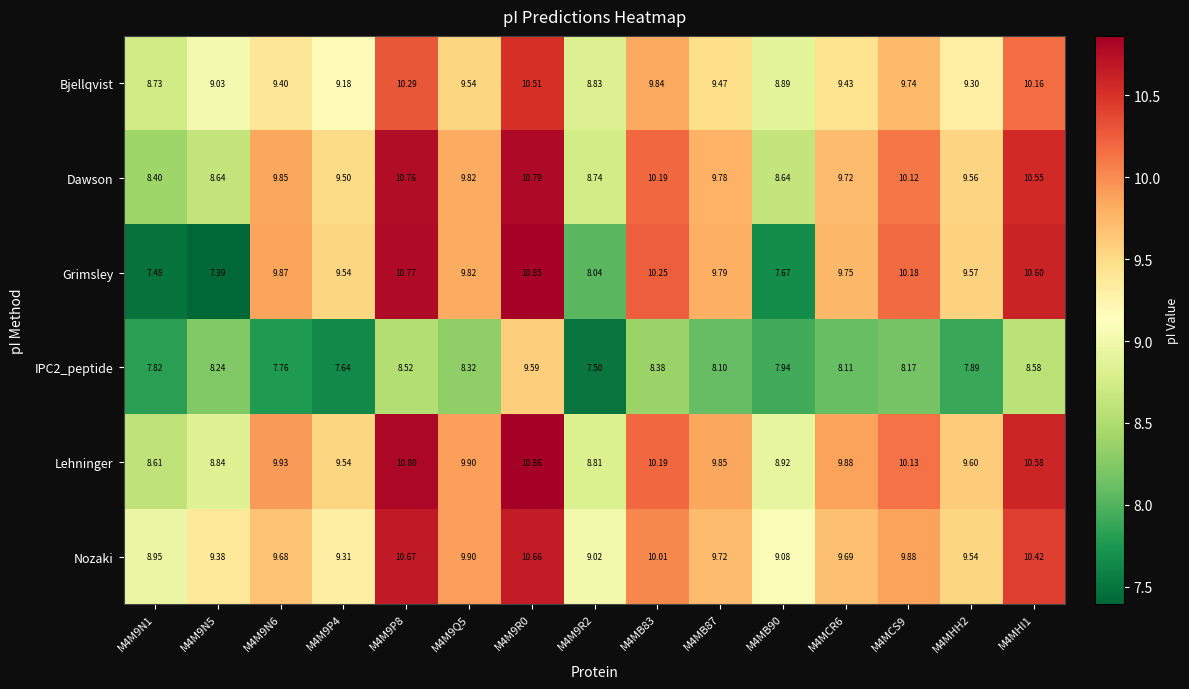

Is the value of Nozaki at M4M9Q5 greater than the value of IPC2_peptide at M4MB87?

Yes